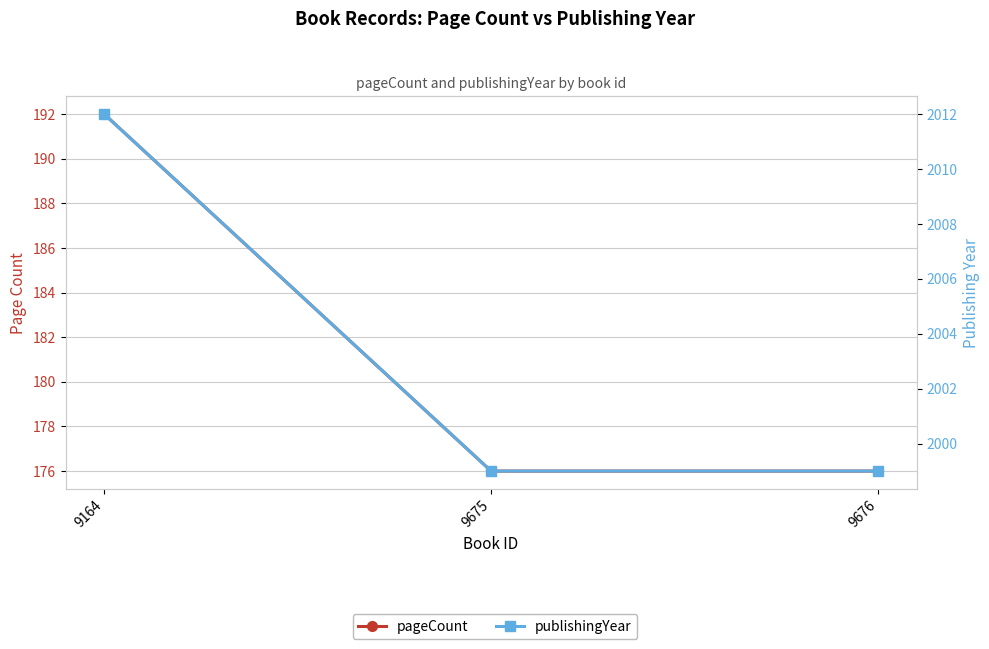

What is the value of the publishingYear point at the 2nd from the left?

1999